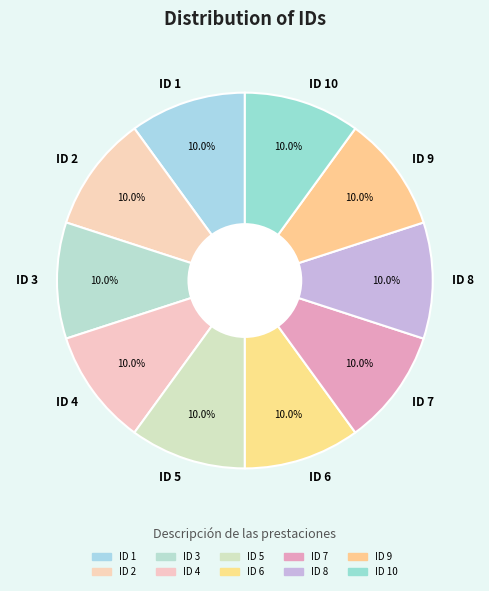

Is there a majority slice in this chart?

No